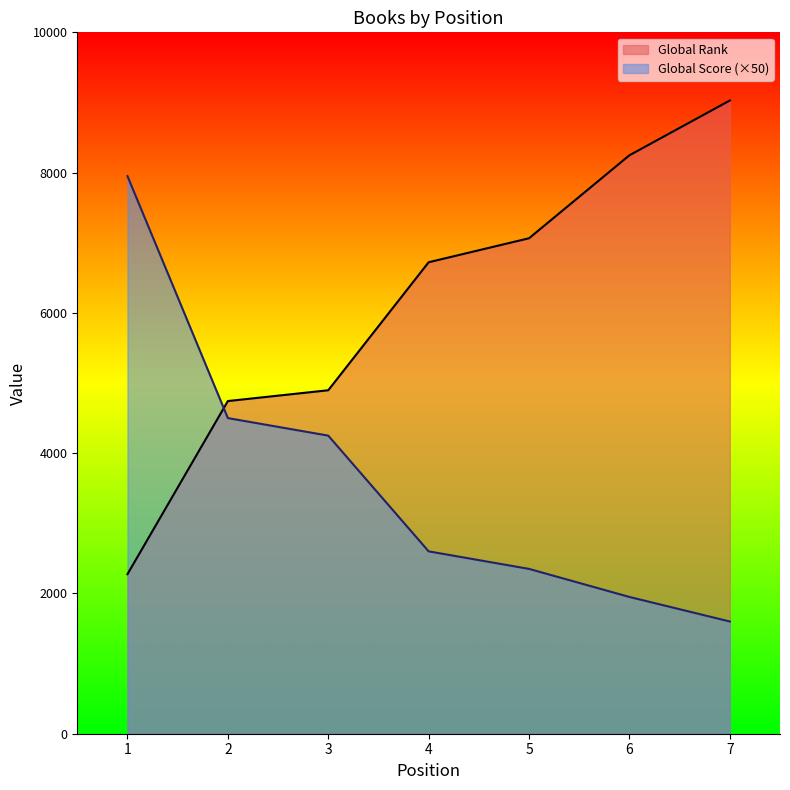

How many values in the Global Score series exceed 2600?

3